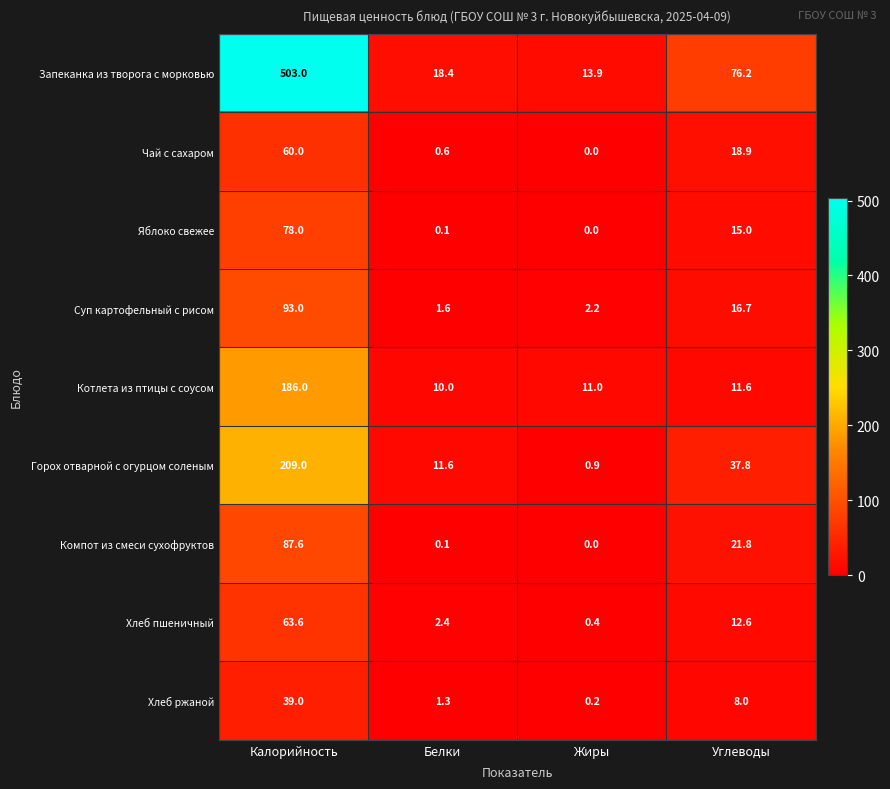

What is the spread (max minus min) of values at Калорийность?

464.0